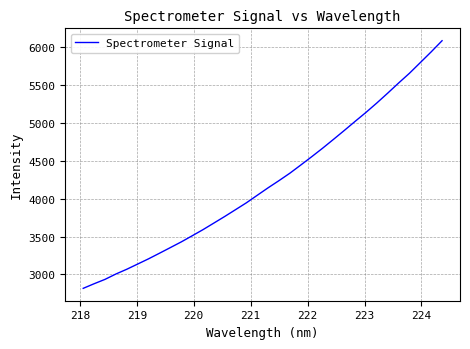

How many categories are shown in the chart?

34